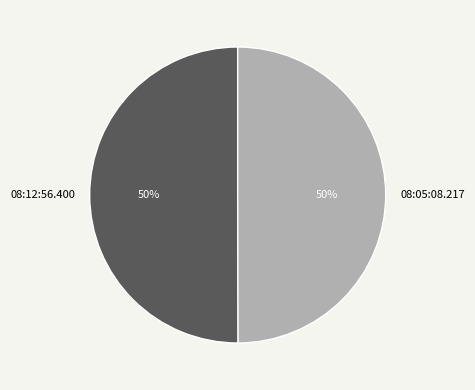

True or false: 08:05:08.217 accounts for 42% of the total.

False